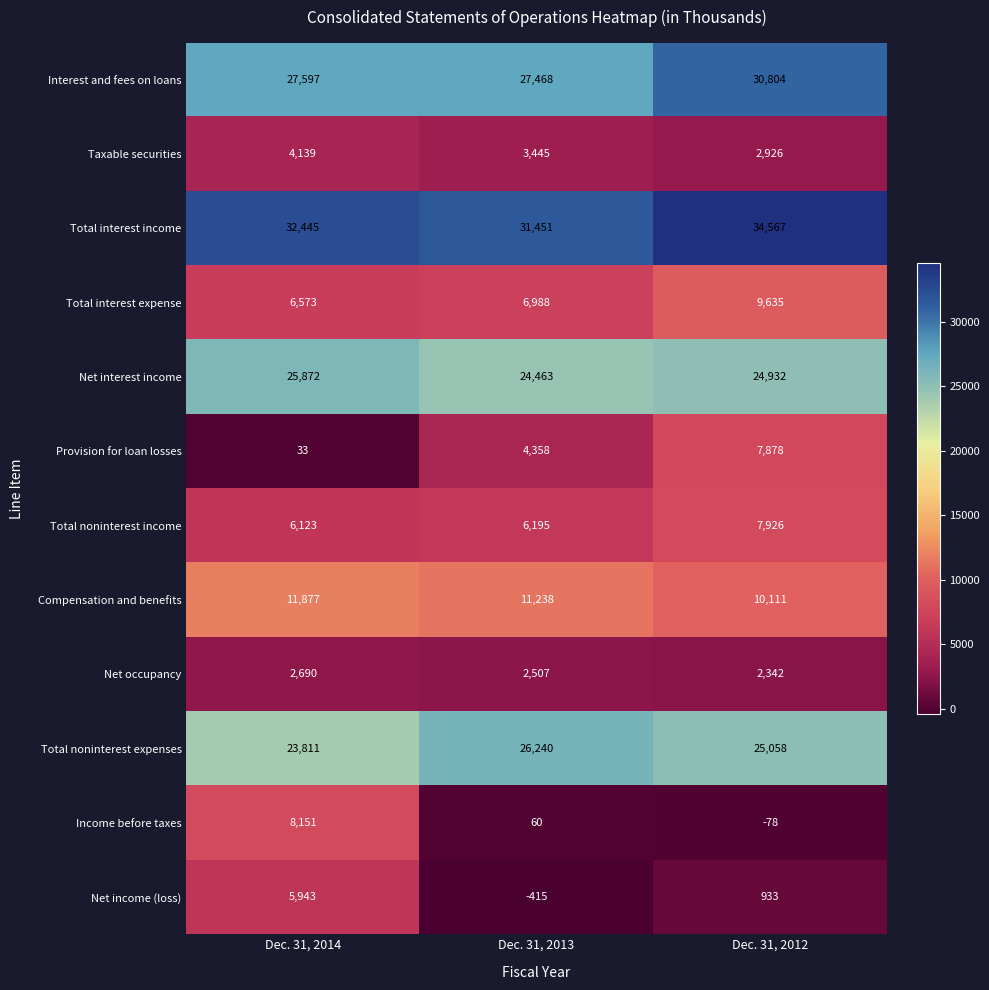

How many values in Net income (loss) are below zero?

1